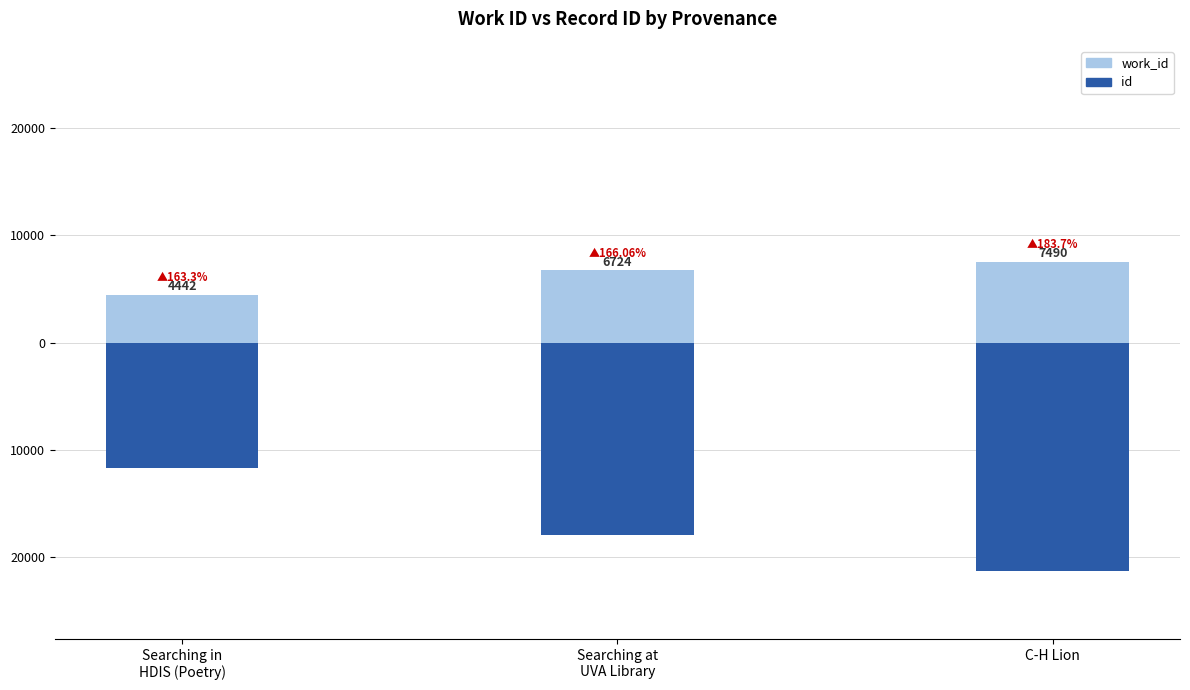

At which category is the sum across all series the highest?

Searching in
HDIS (Poetry)